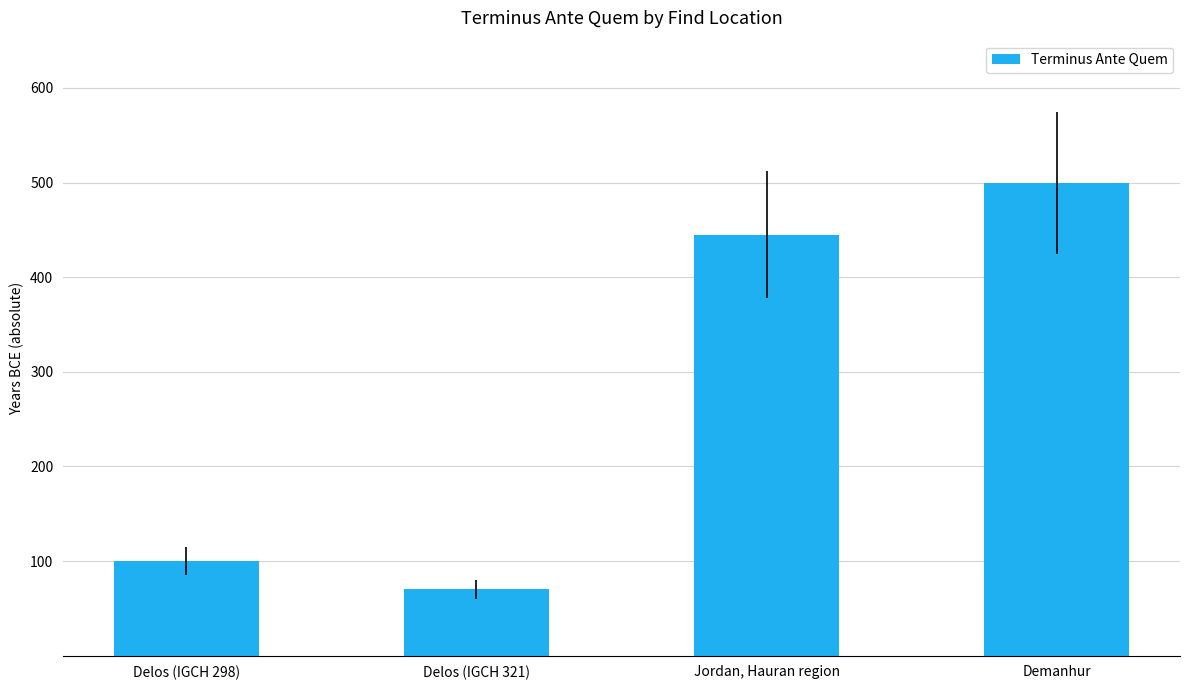

What is the change in value from Delos (IGCH 321) to Jordan, Hauran region?

+375